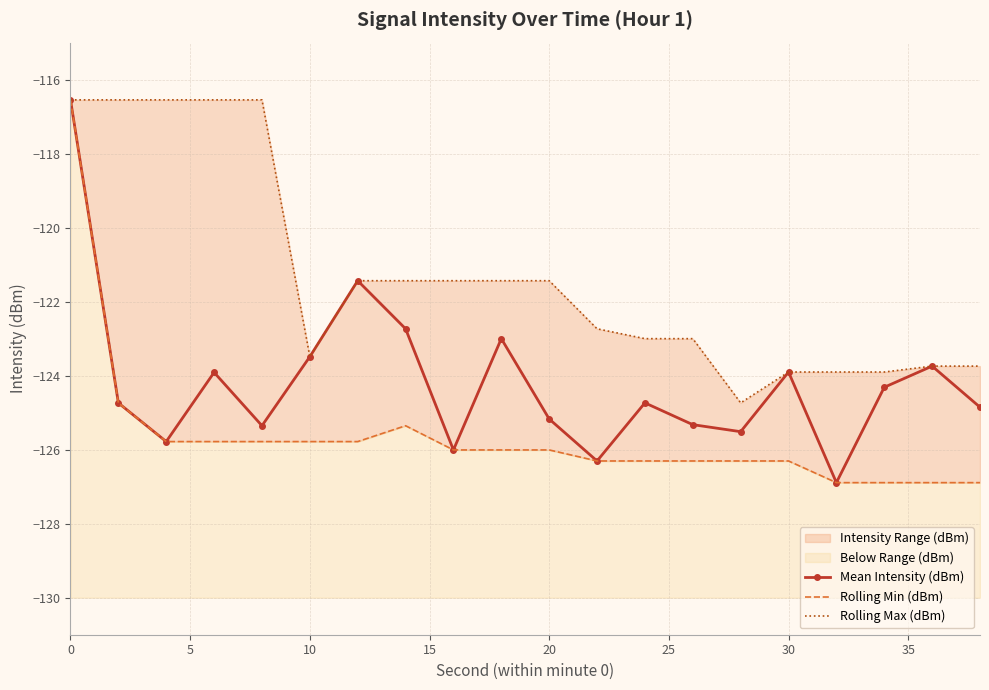

The Mean Intensity (dBm) series shows -123.9 at 30. True or false?

True